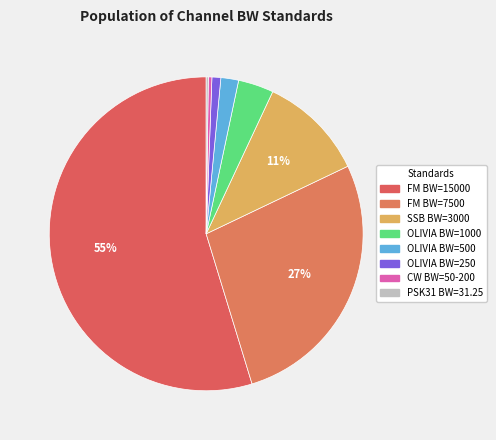

To the nearest percent, what portion does FM BW=15000 represent?

55%